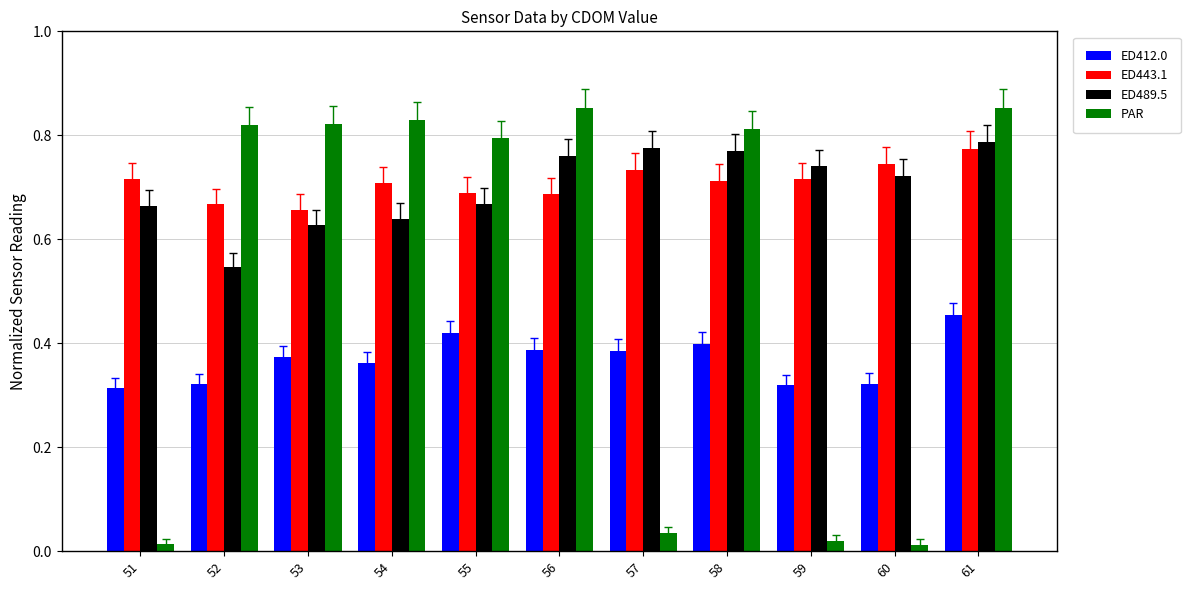

List the series in order of their peak value, lowest first.

ED412.0, ED443.1, ED489.5, PAR